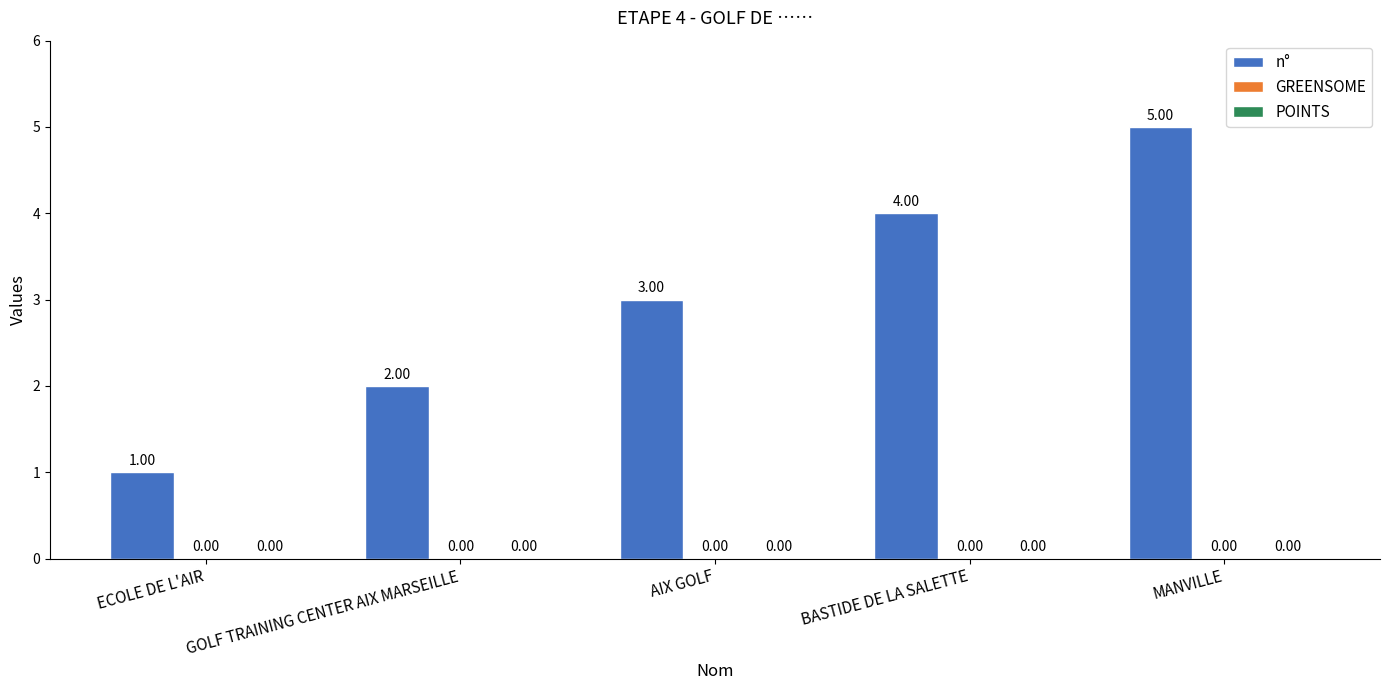

Does the chart contain any negative values?

No